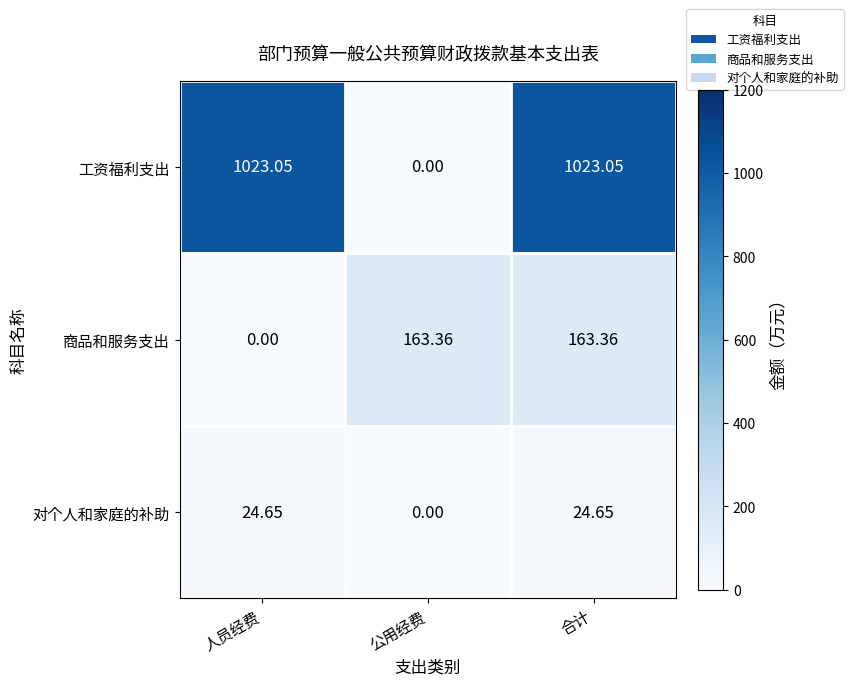

Between 公用经费 and 合计, which series saw the biggest shift?

工资福利支出